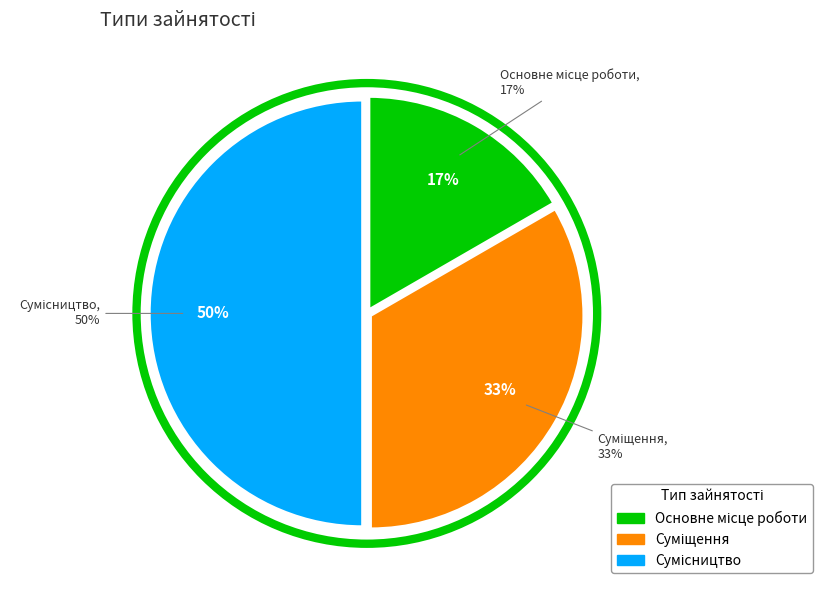

True or false: Суміщення accounts for 33% of the total.

True